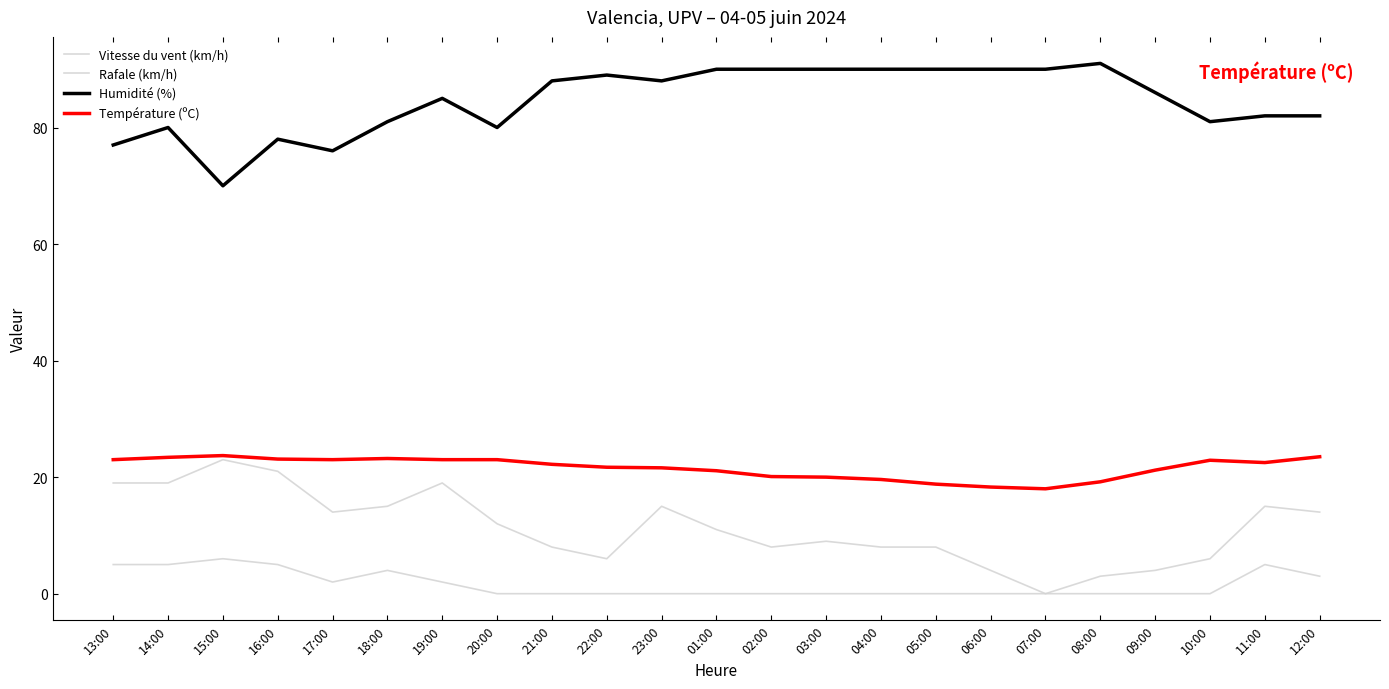

Does the chart have visible grid lines?

No